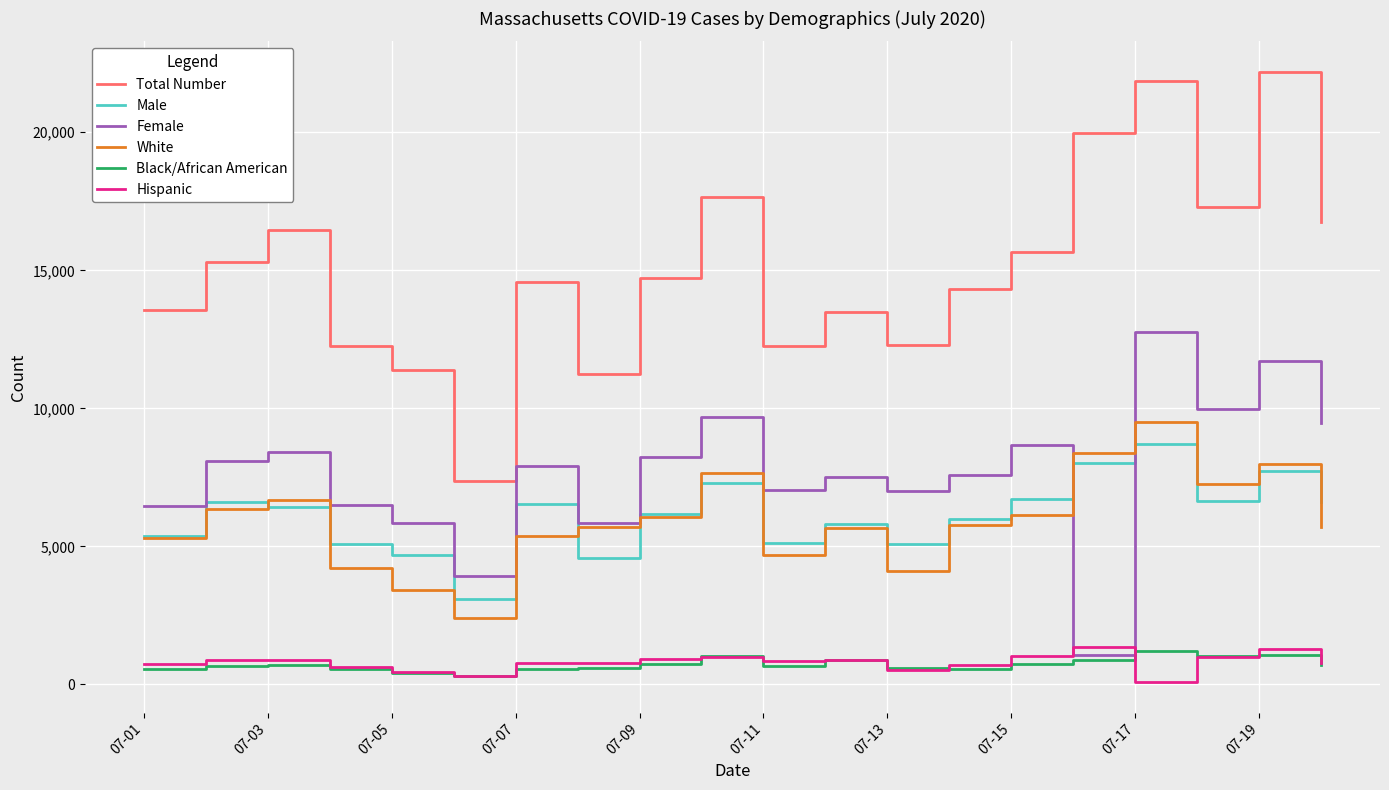

Which series has the largest total across all categories?

Total Number